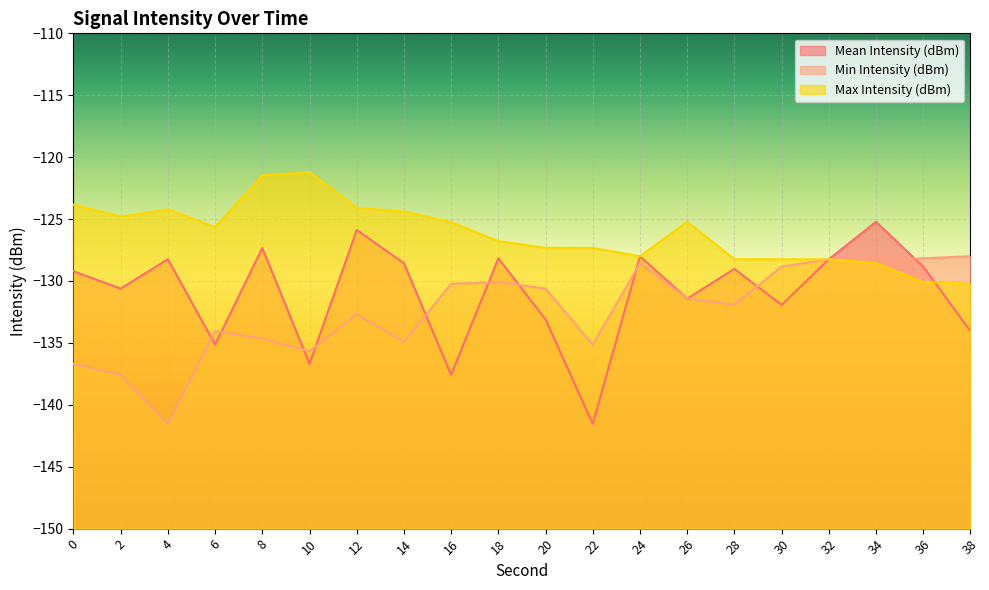

What is the average value of the Min Intensity (dBm) series?

-132.4